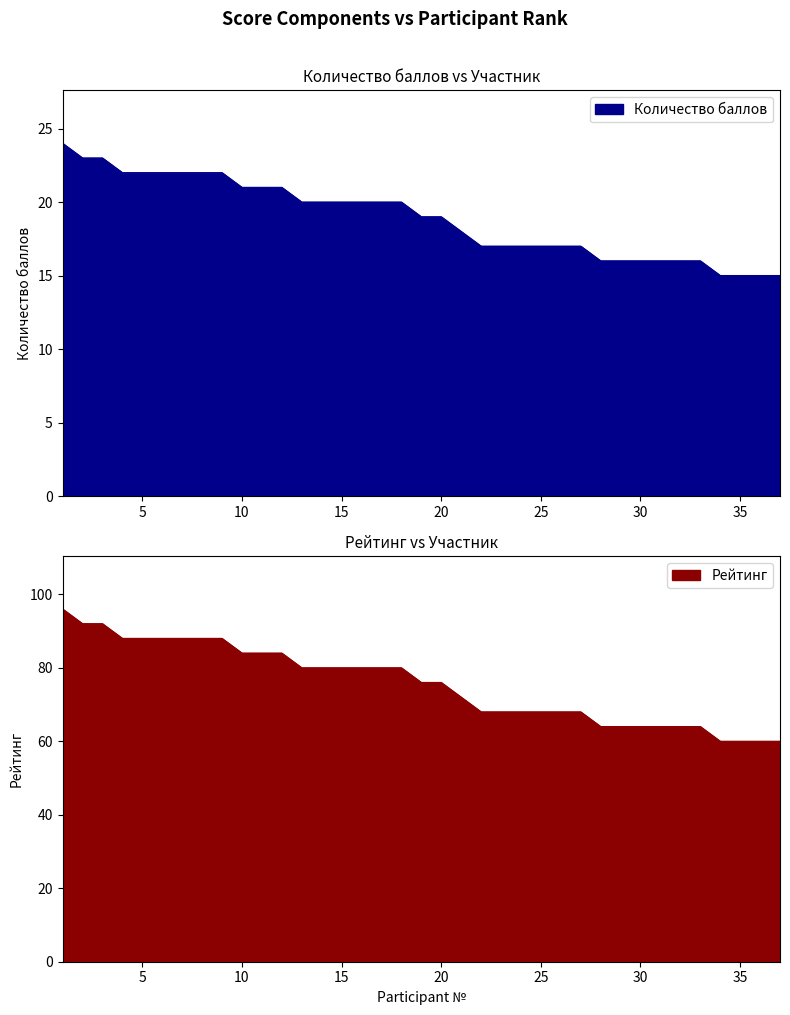

How many data points does each series have?

37